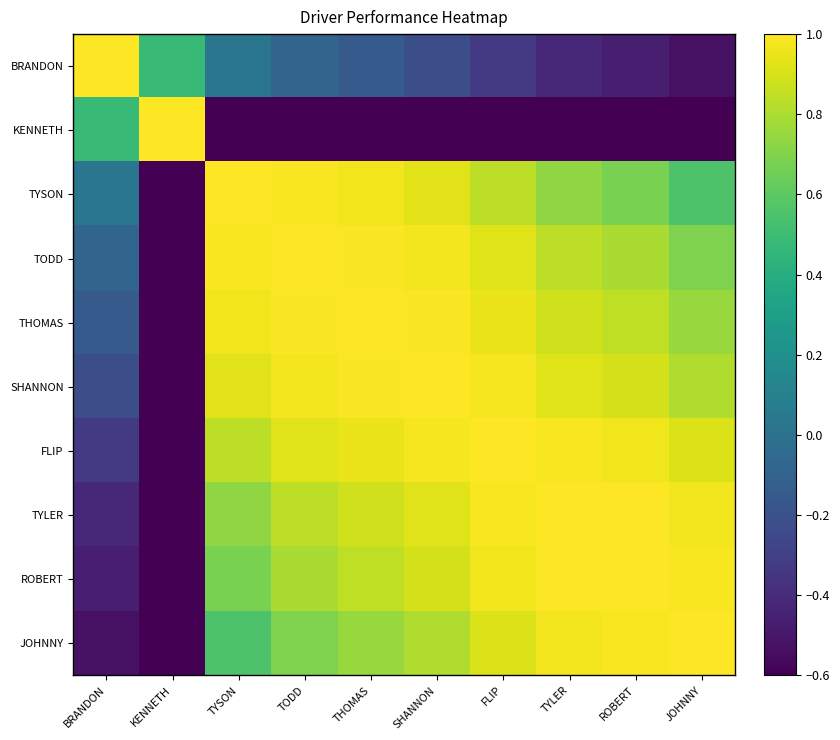

How many data points does each series have?

10